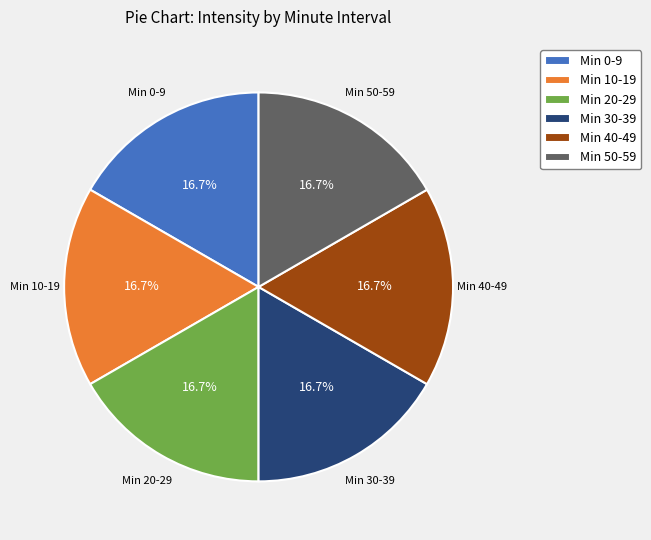

What is the ratio of the value at Min 10-19 to the value at Min 30-39?

1.0